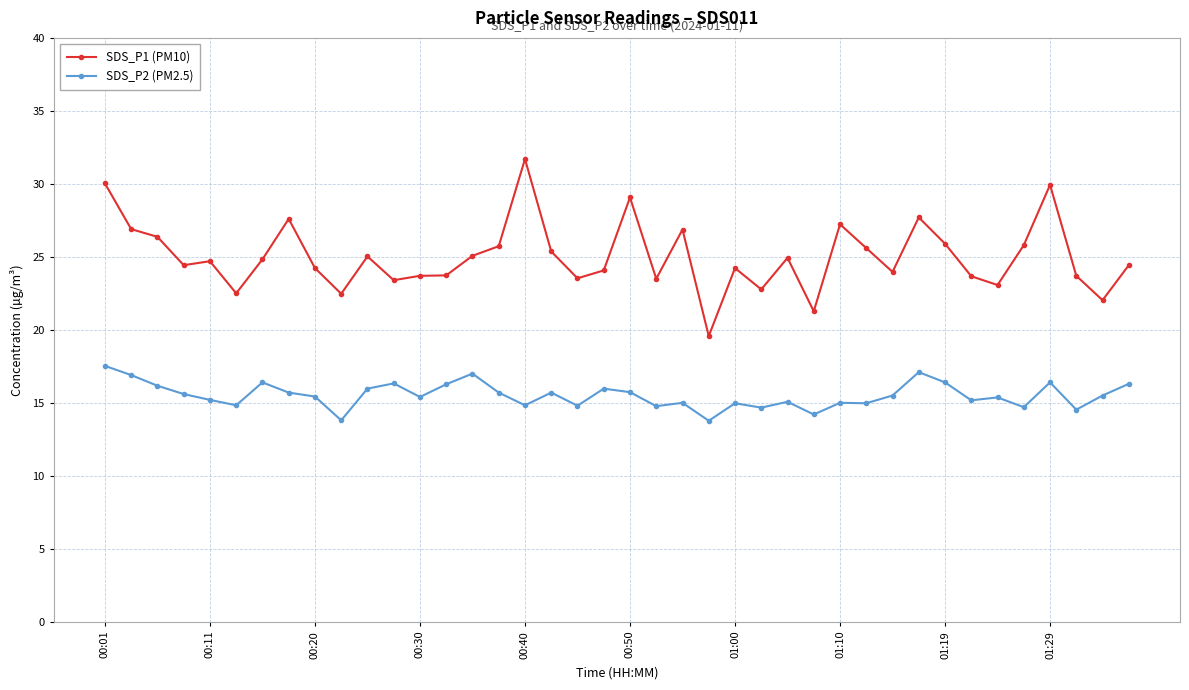

What is the maximum value for SDS_P2 (PM2.5)?

17.5